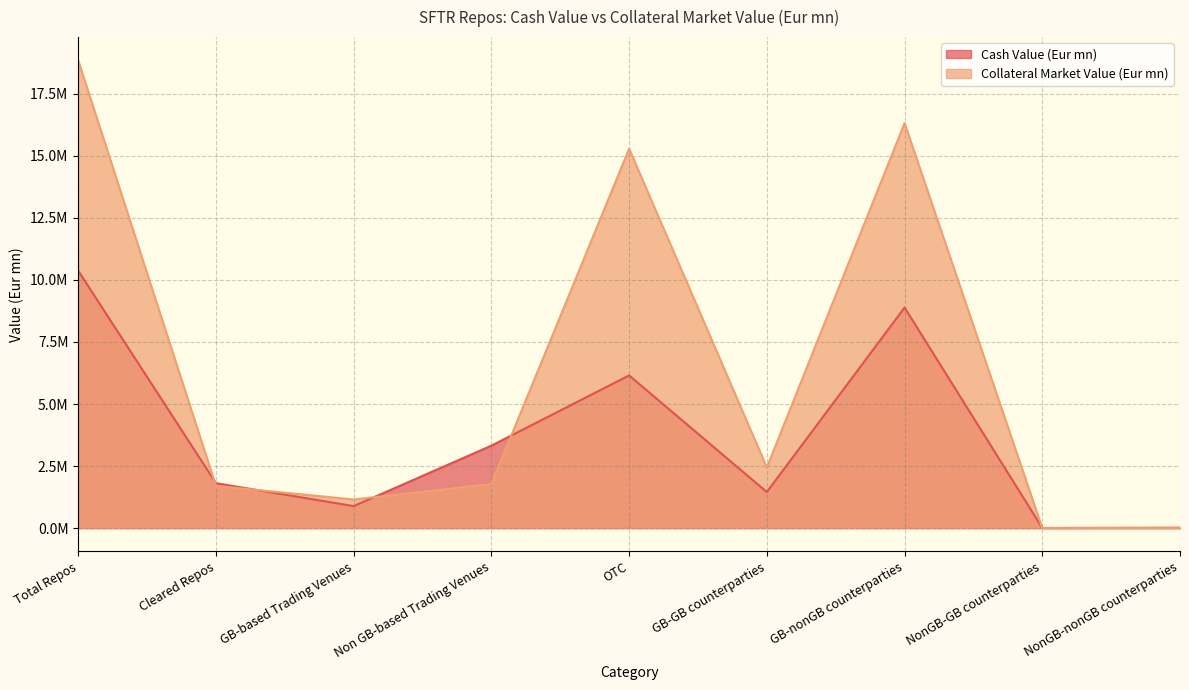

Which label corresponds to the smallest value in the chart?

NonGB-GB counterparties